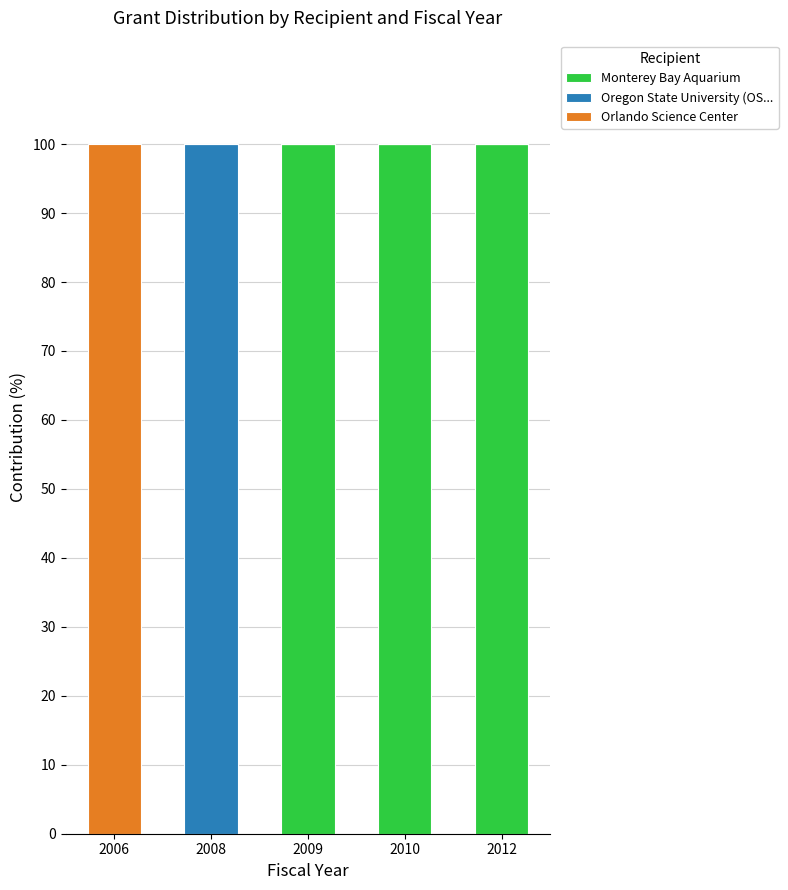

The value of Monterey Bay Aquarium at 2010 is 100. True or false?

True